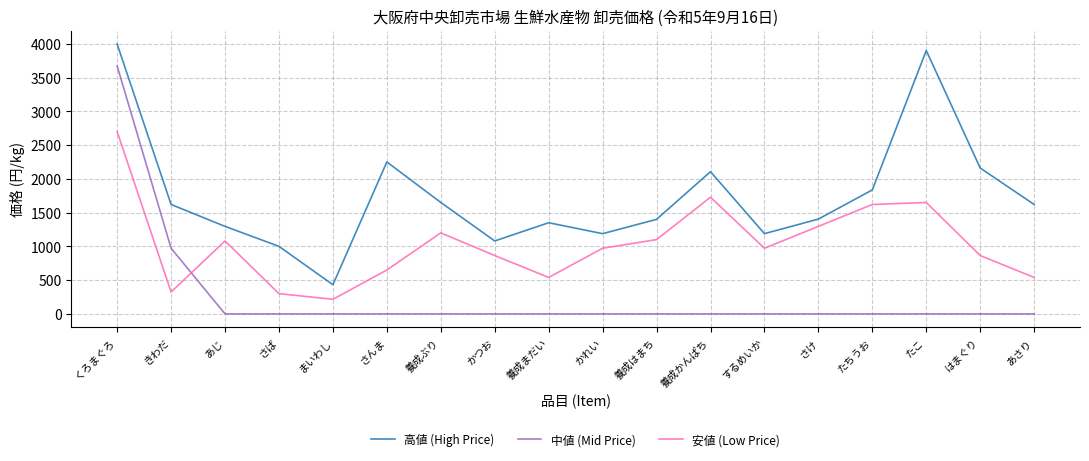

The value of 高値 (High Price) at かつお is 1080. True or false?

True